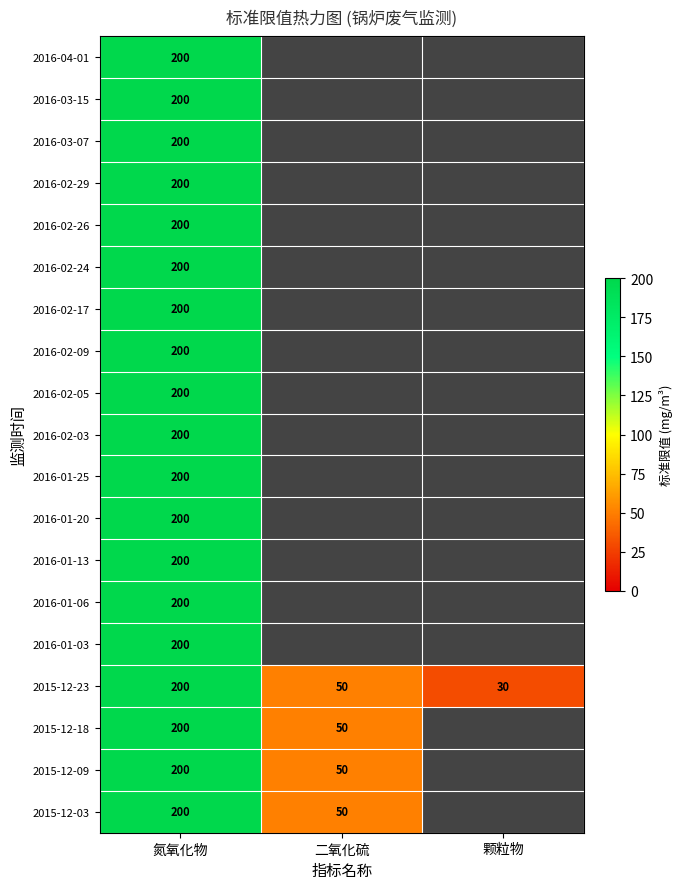

The value of 2016-02-24 at 氮氧化物 is 331. True or false?

False